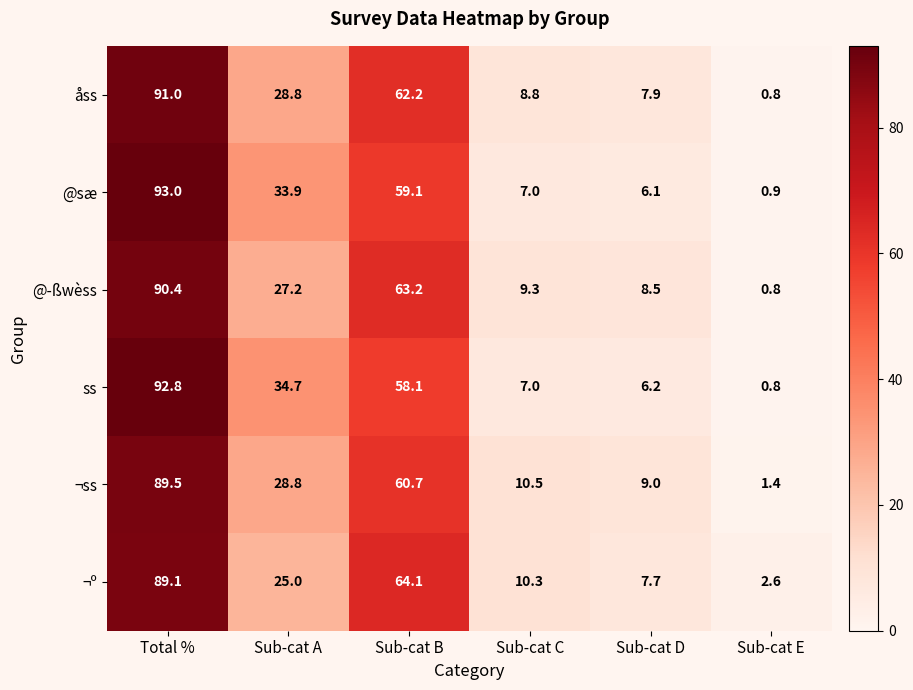

Read the ss value at Sub-cat C.

7.0